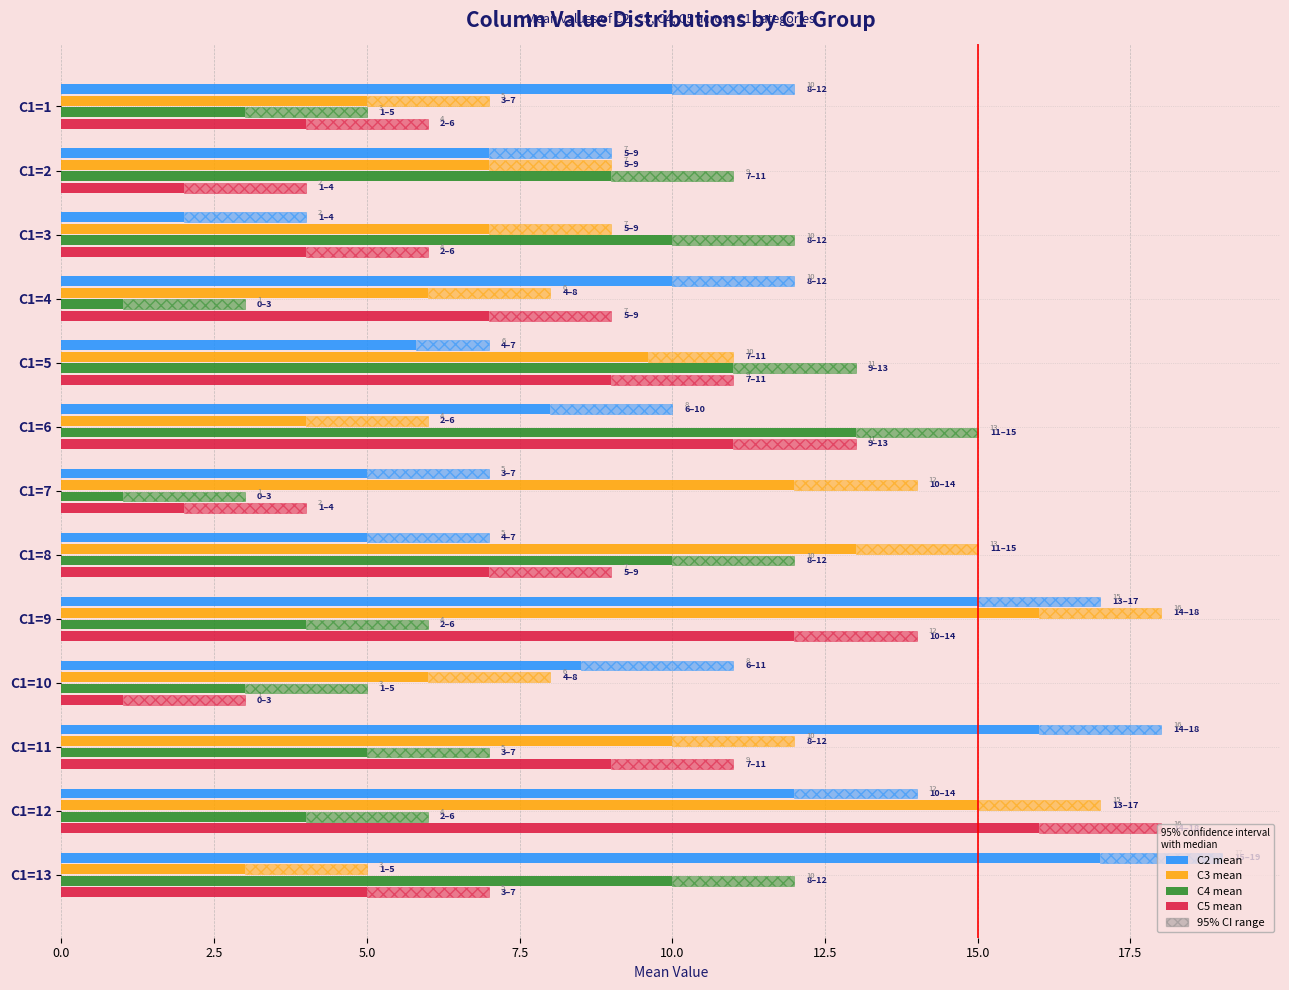

What is the average value of the C3 mean series?

8.7